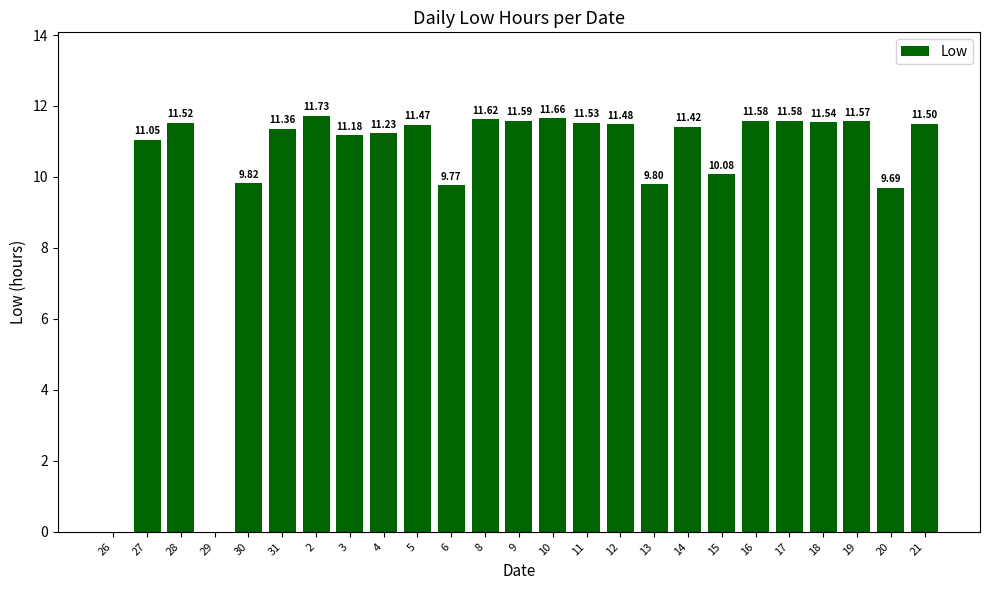

Are the bars horizontal?

No